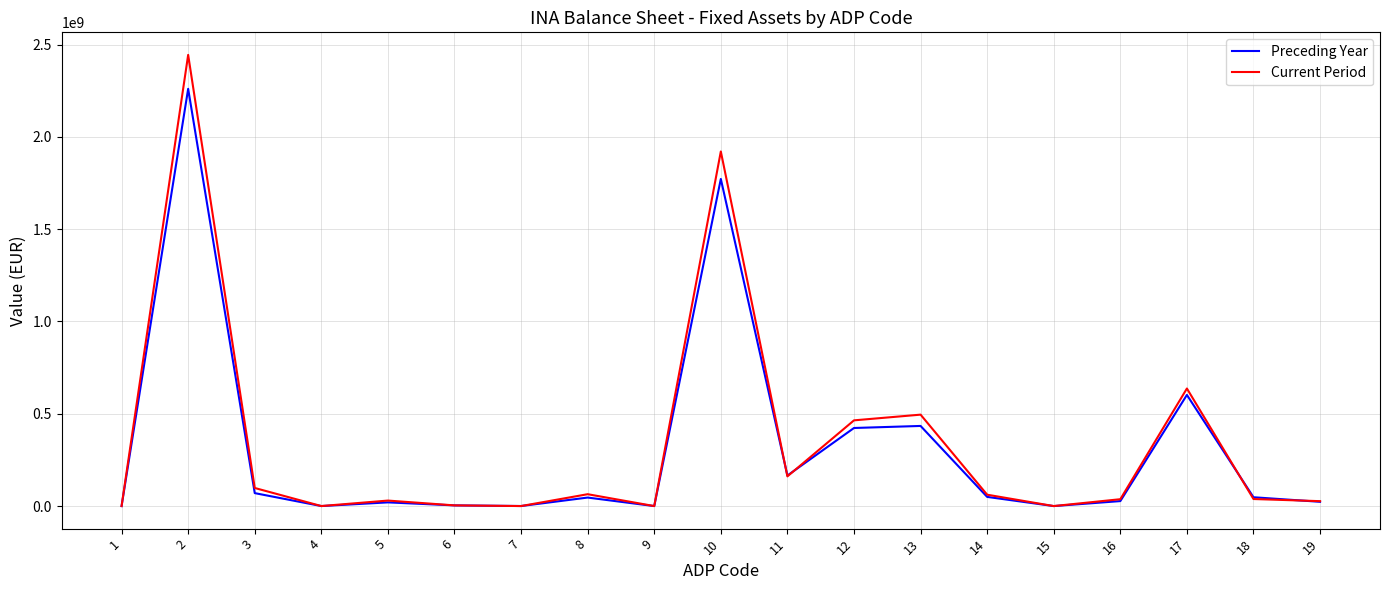

What is the sum of all Preceding Year values?

5945200000